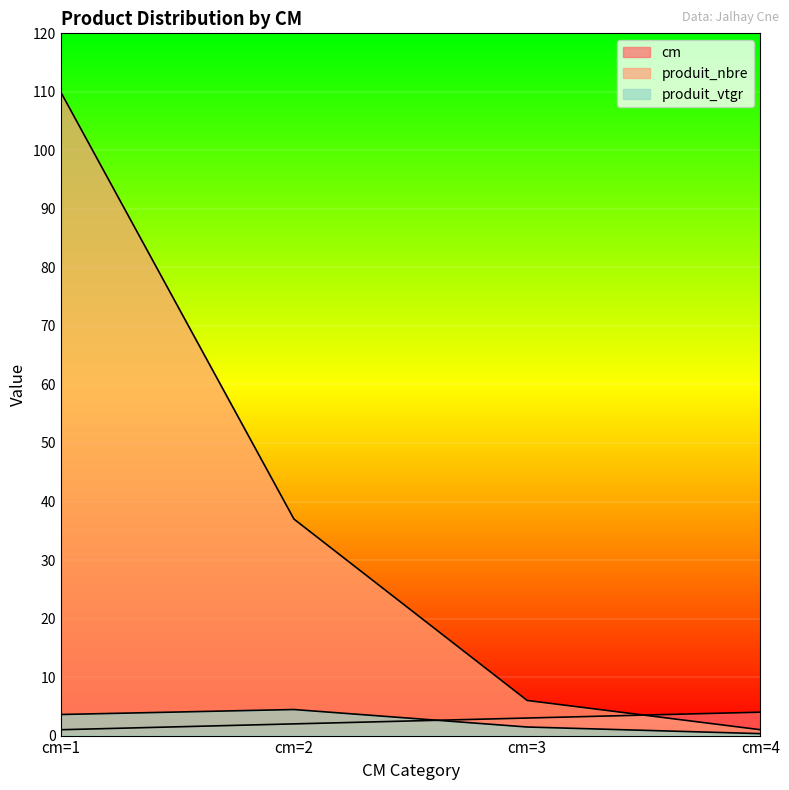

Which label corresponds to the largest value in the chart?

cm=1